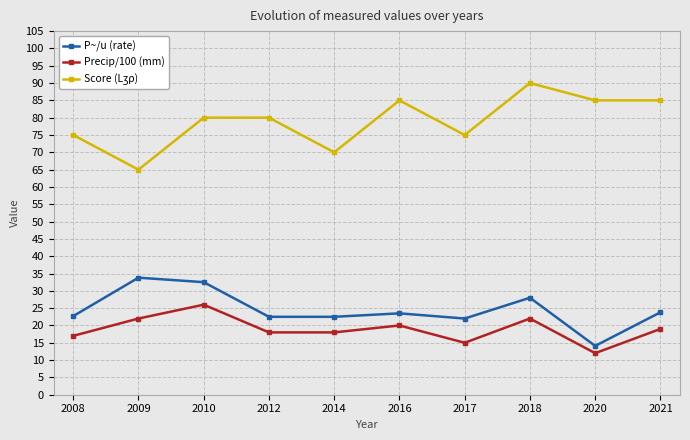

What is the approximate value of P~/u (rate) at 2016?

23.5